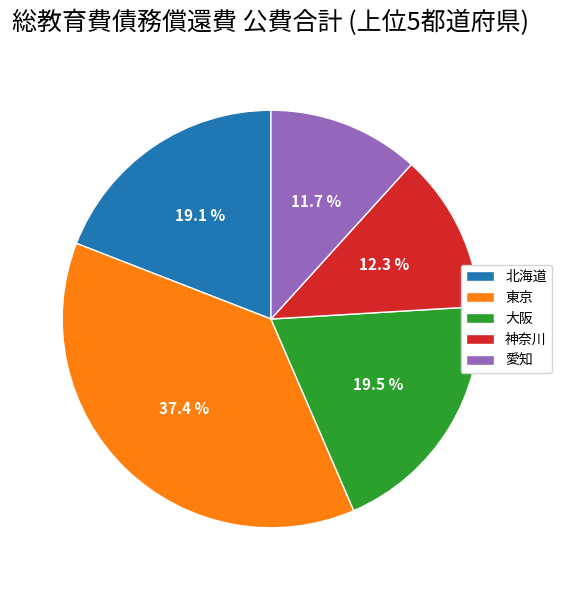

Which has a higher value, 大阪 or 東京?

東京